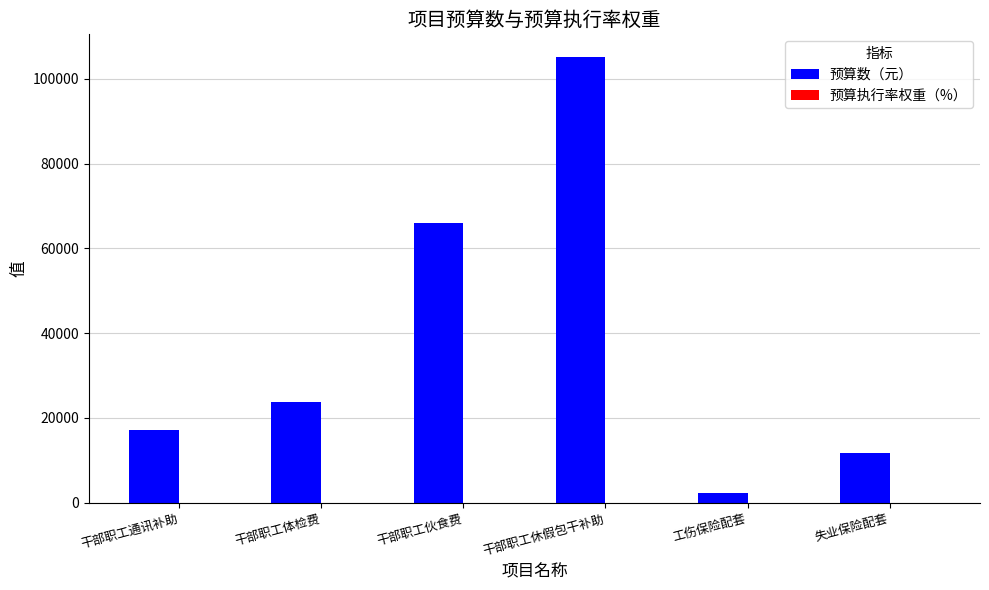

What is the greatest value displayed?

105200